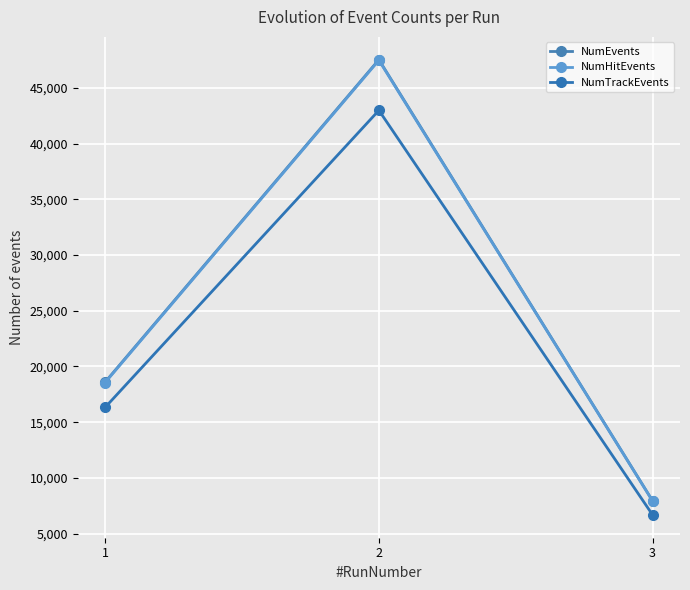

Is this an area chart (filled region under the line)?

No